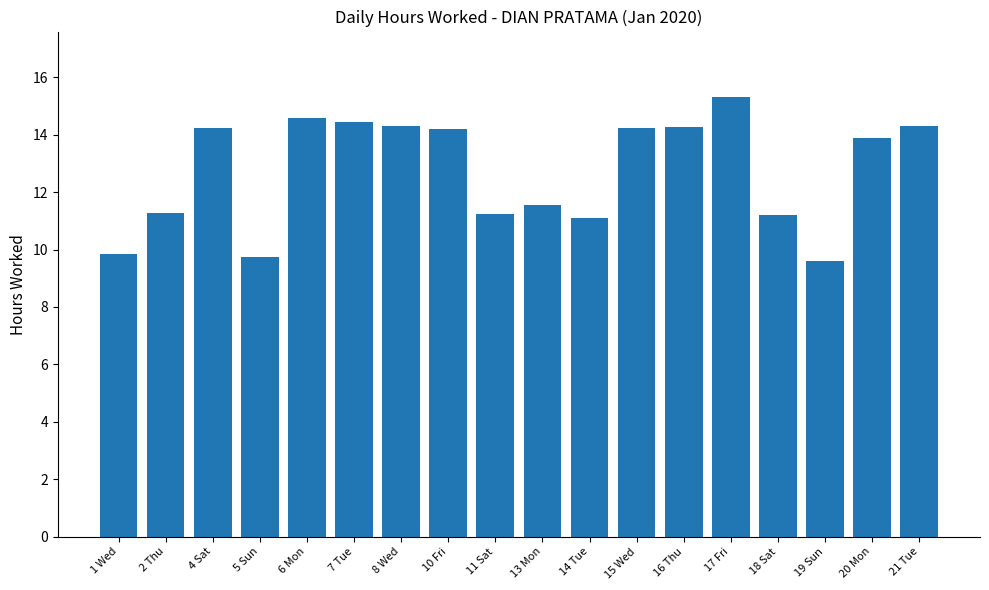

What position from the left is 14 Tue?

11